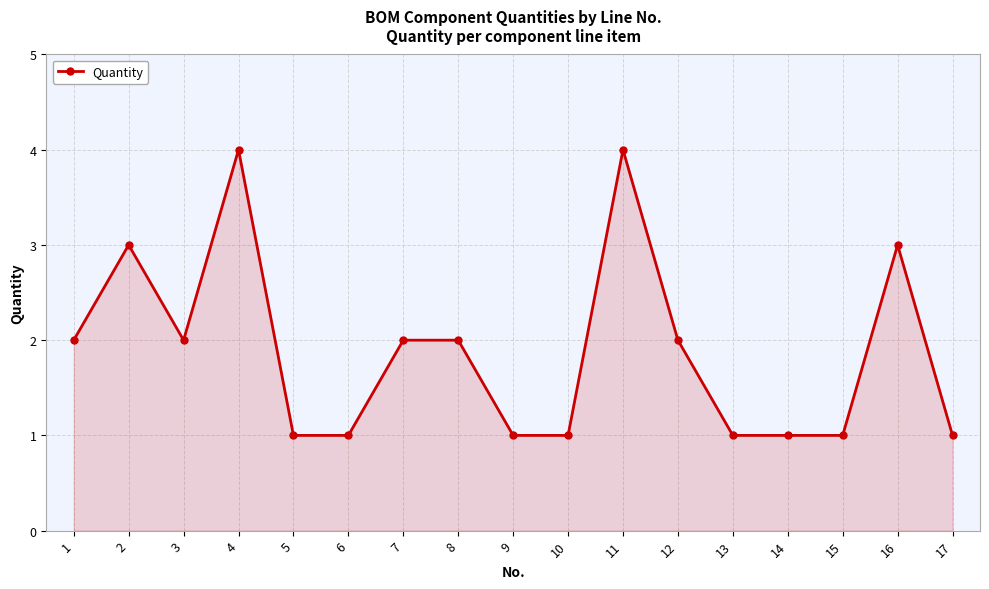

What is the sum of all values?

32